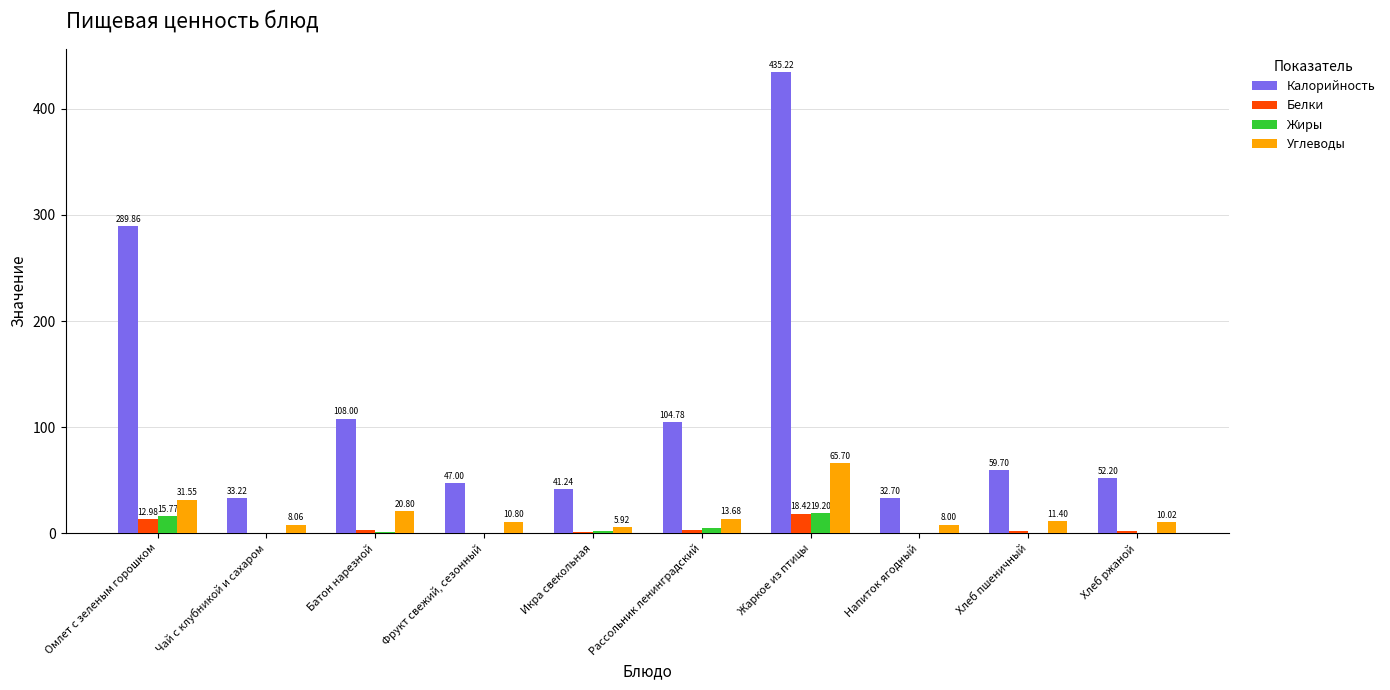

Are the bars grouped side by side (vs. stacked)?

Yes